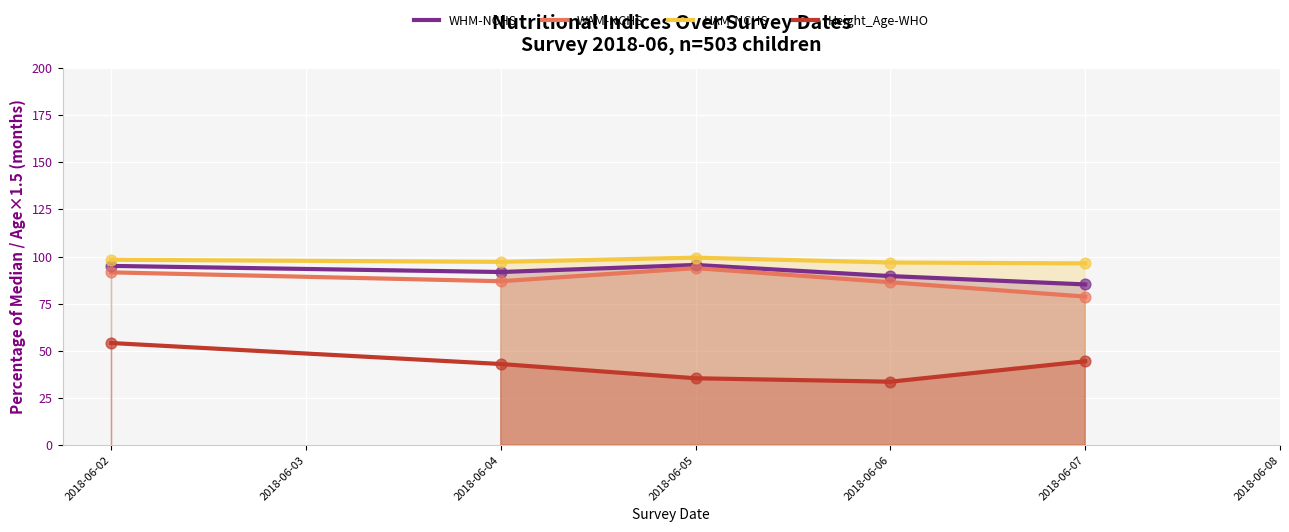

Which series reaches the minimum Y coordinate?

Height_Age-WHO